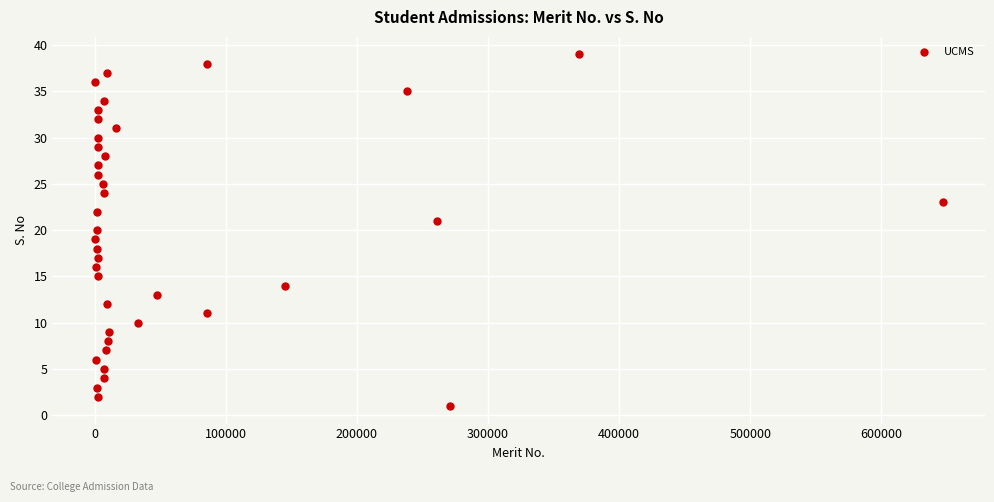

What is the range of X values (max minus min)?

646582